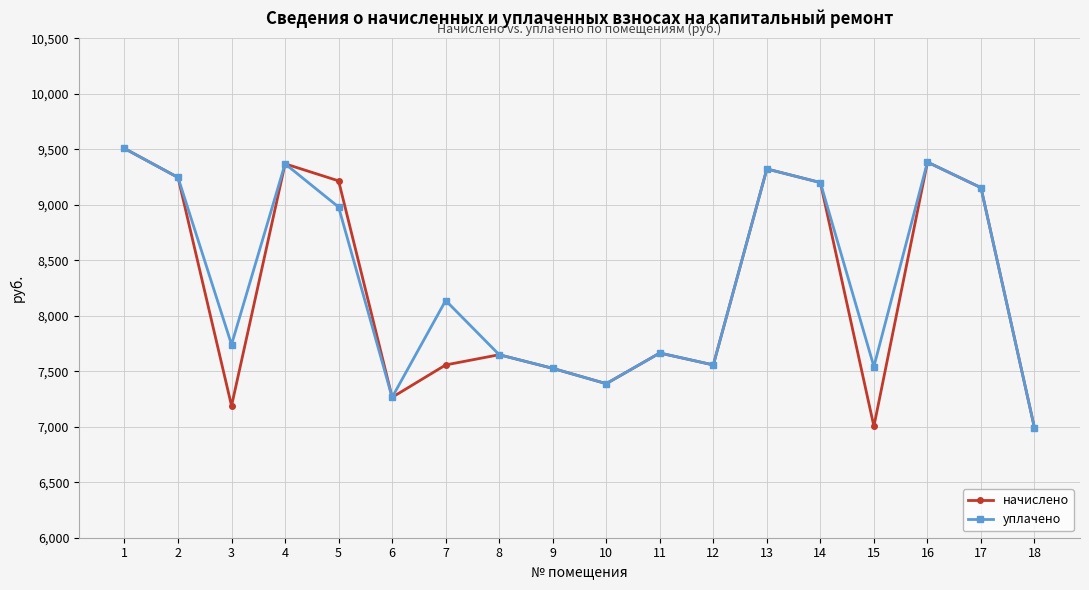

In уплачено, how many points are higher than both neighbors (excluding endpoints)?

5